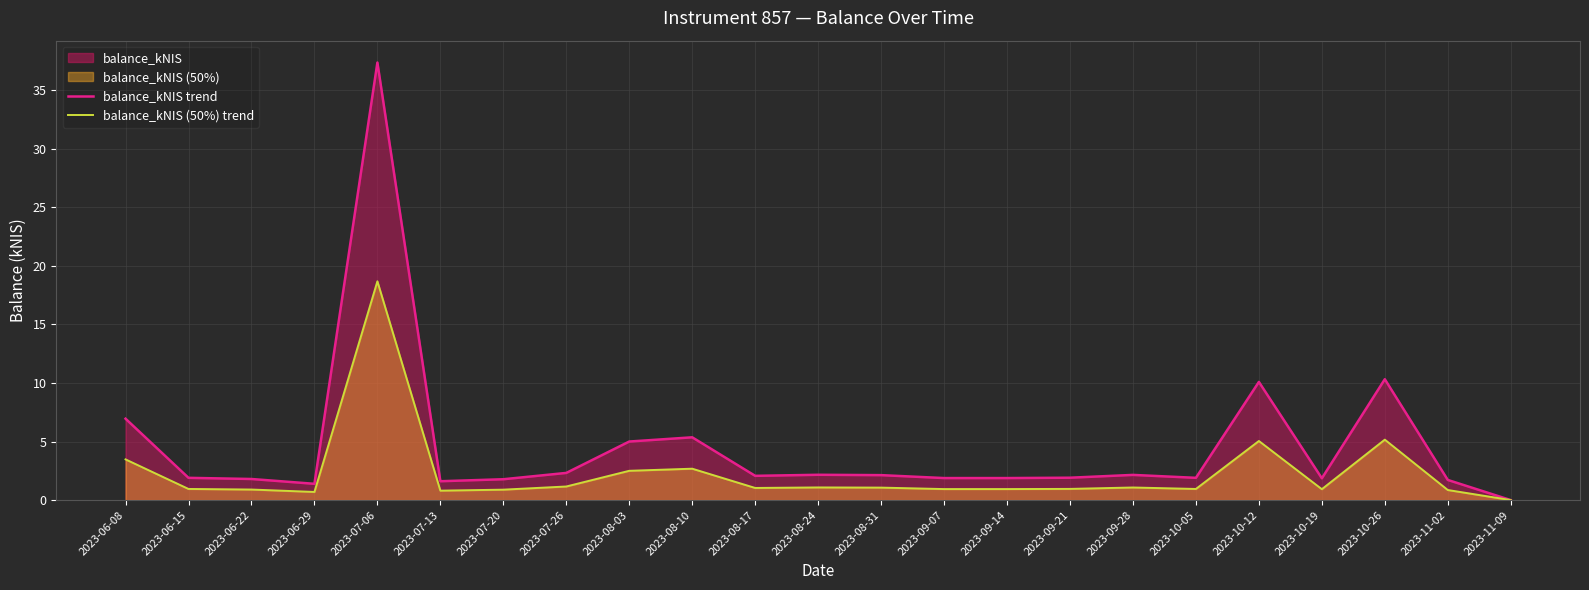

At how many categories does at least one series exceed 18?

1